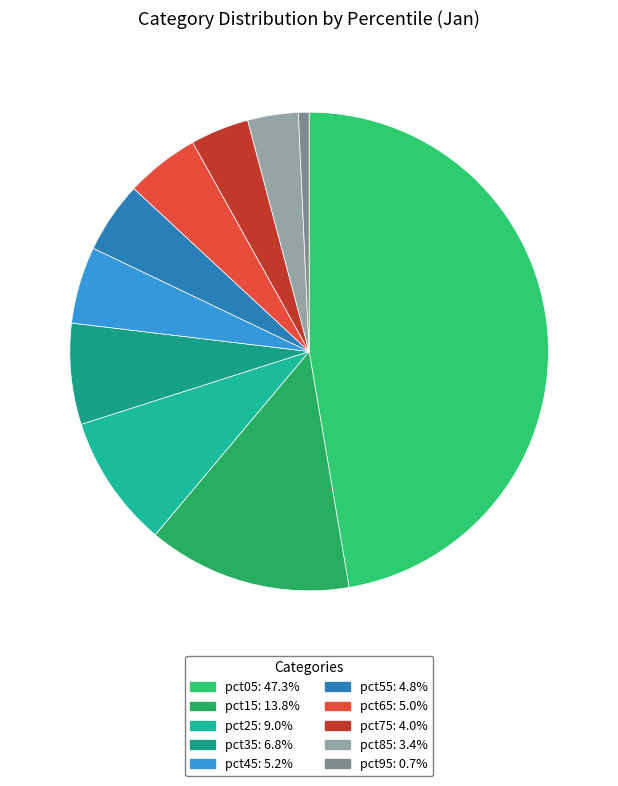

Does any single category account for the majority?

No